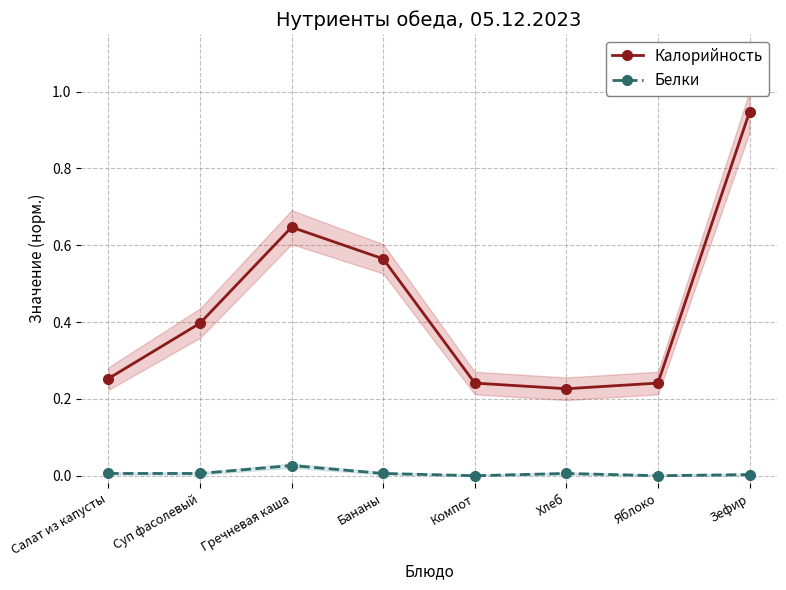

Reading left to right, list all the values displayed in this chart.

Калорийность: 0.3	0.4	0.6	0.6	0.2	0.2	0.2	0.9
Белки: 0.0	0.0	0.0	0.0	0.0	0.0	0.0	0.0